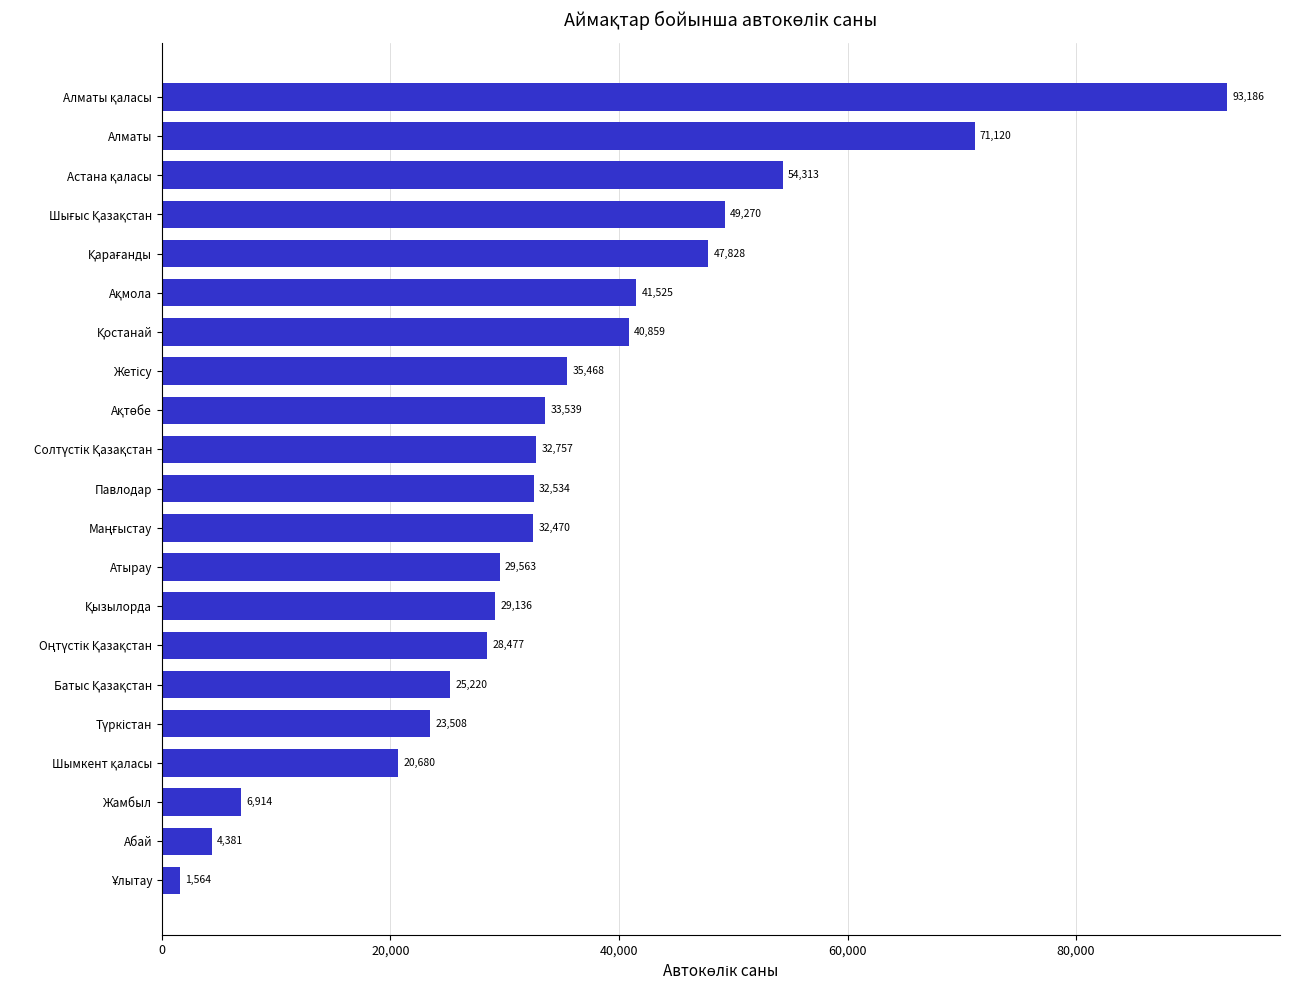

The value at Жамбыл is 6914. True or false?

True